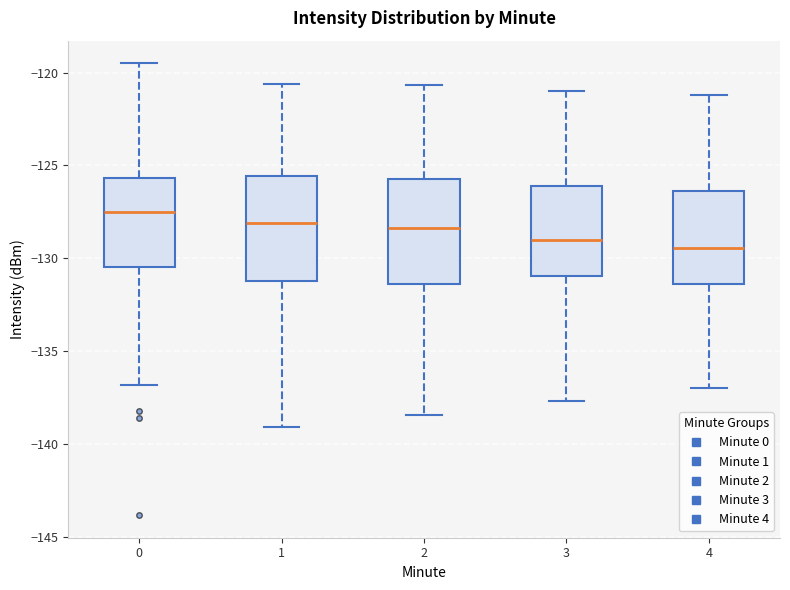

Where does the median line of the box at x = 1 sit on the y-axis? The values are not printed on the chart, so give them approximately, as read against the axis.

-128.0